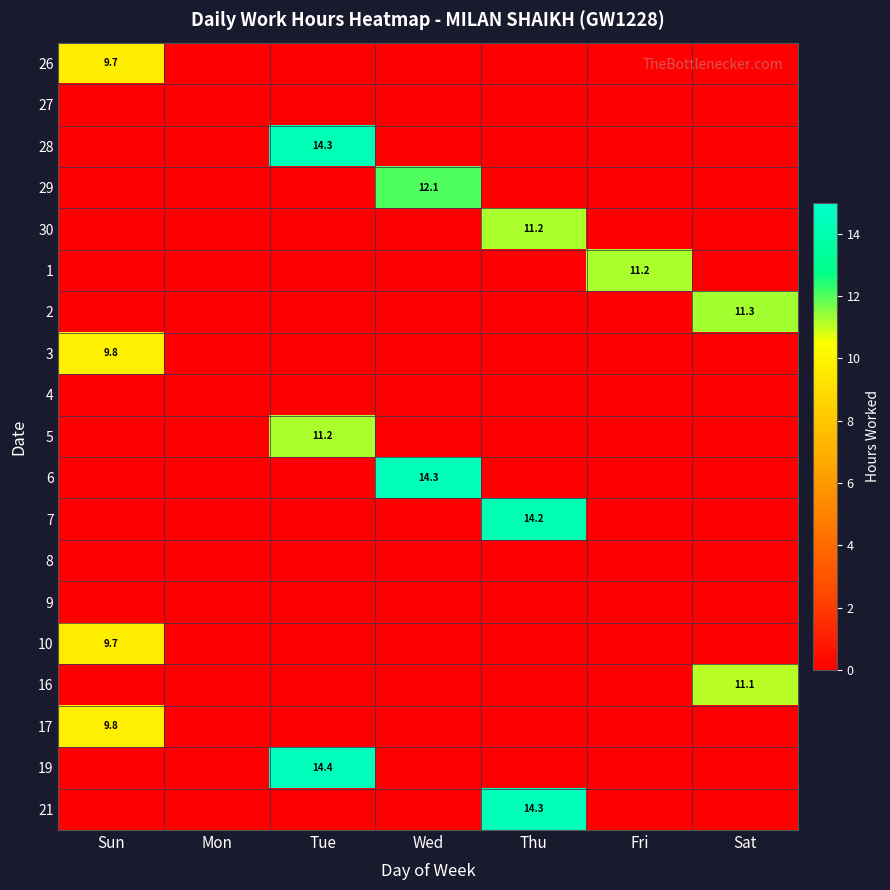

Is it true that 28 equals 18.8 at Tue?

False